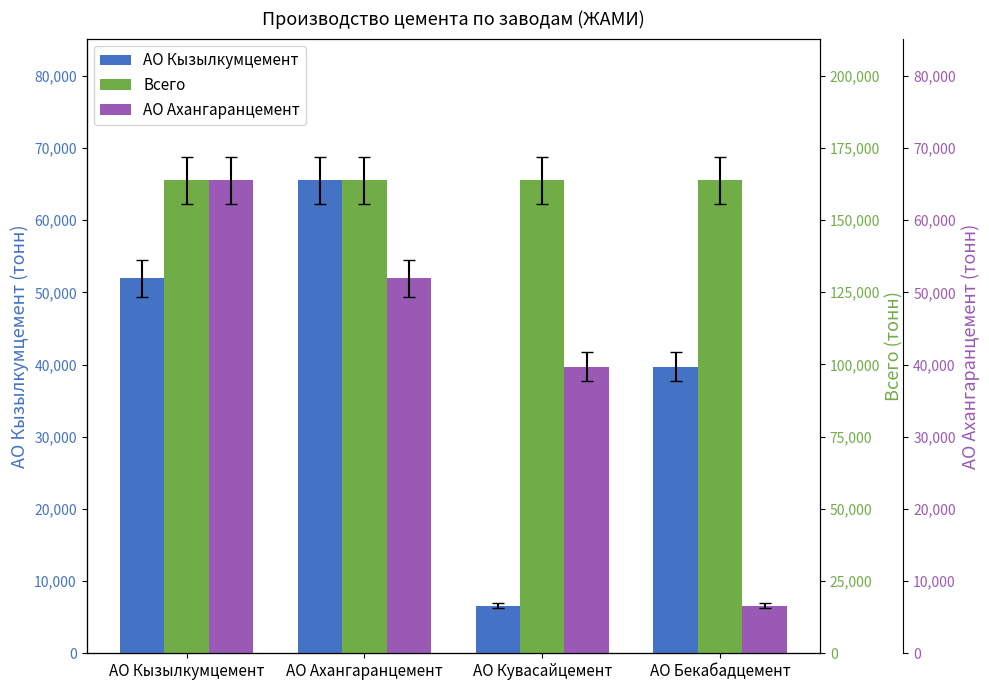

At which label does Всего reach its peak?

АО Кызылкумцемент